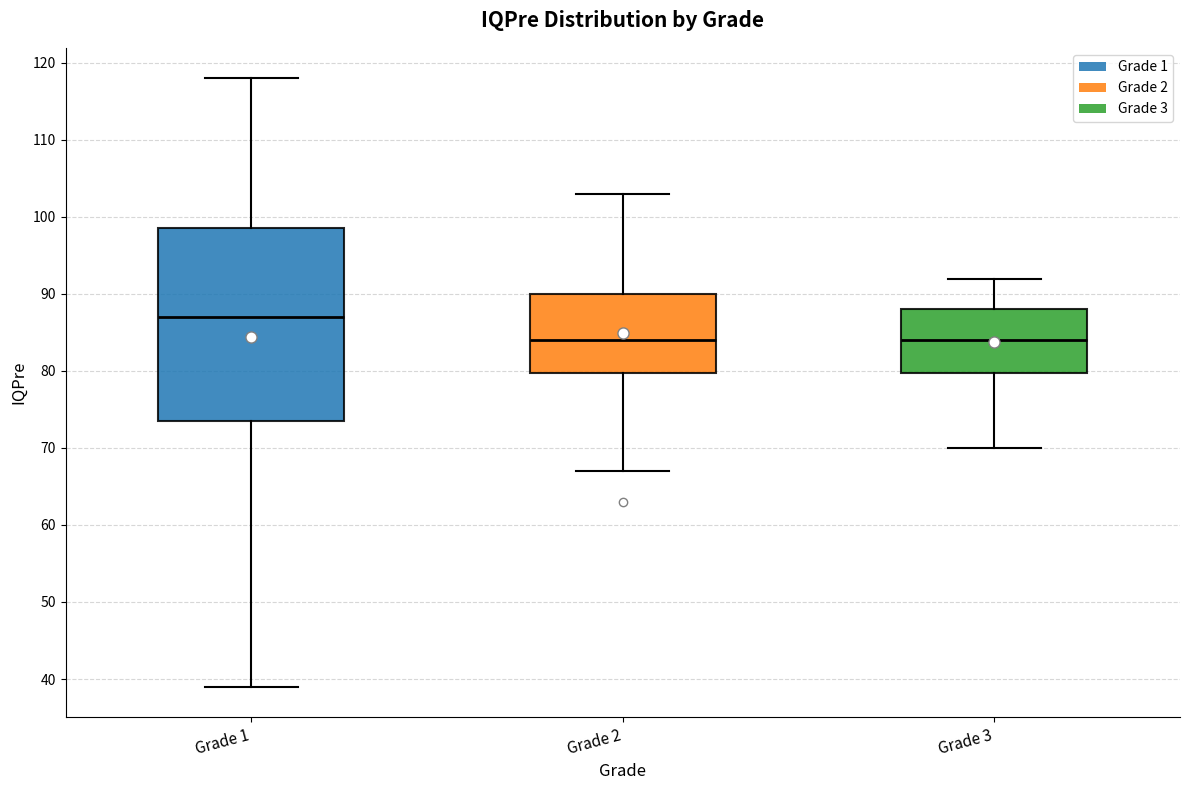

Reading left to right, read every box against the y-axis: the position of its median line, the range the box covers, and the ends of its whiskers. The values are not printed on the chart, so give them approximately, as read against the axis.

Grade 1: median 87, box 74 to 99, whiskers 39 to 118
Grade 2: median 84, box 80 to 90, whiskers 67 to 103
Grade 3: median 84, box 80 to 88, whiskers 70 to 92